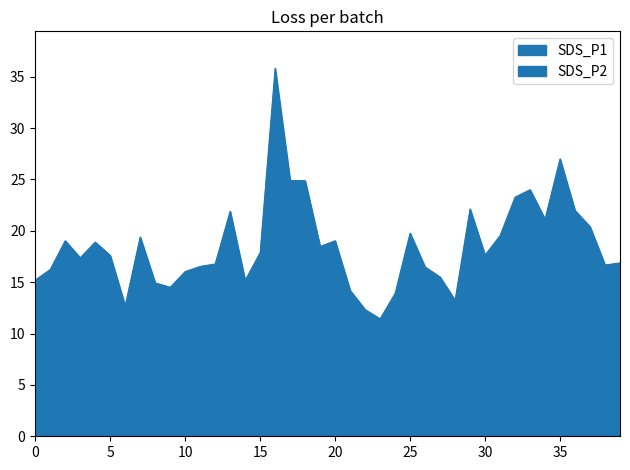

How many lines are shown in the chart?

2